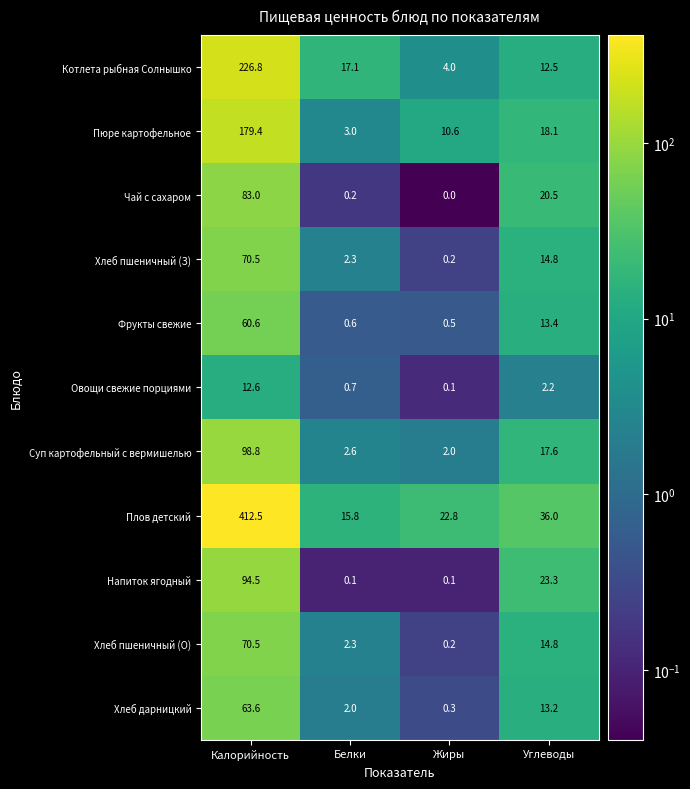

Rank the categories by Хлеб пшеничный (З) value from highest to lowest.

Калорийность, Углеводы, Белки, Жиры